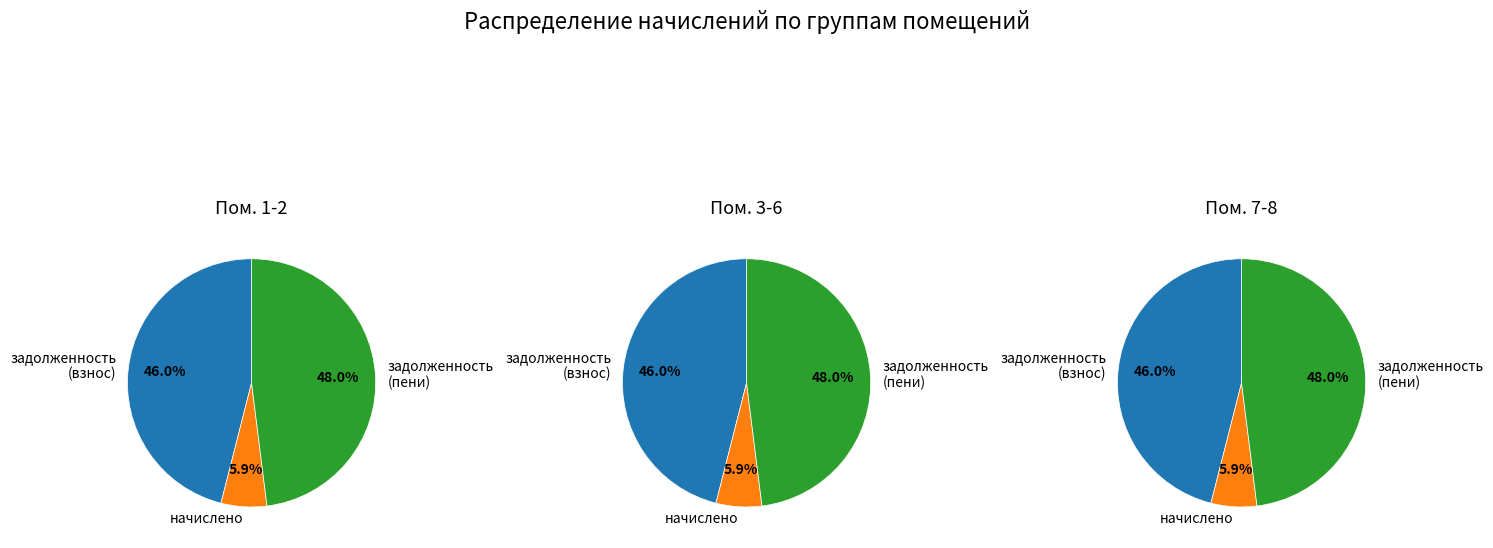

Does any single category account for the majority?

No